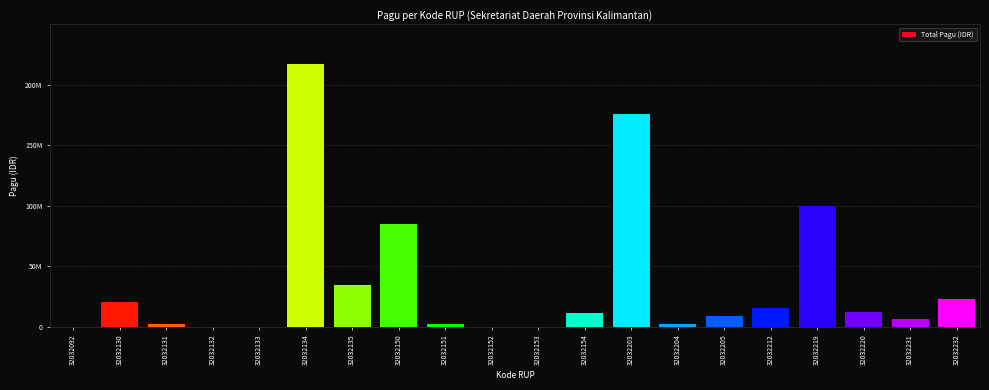

The value at 32032205 is 9500000. True or false?

True